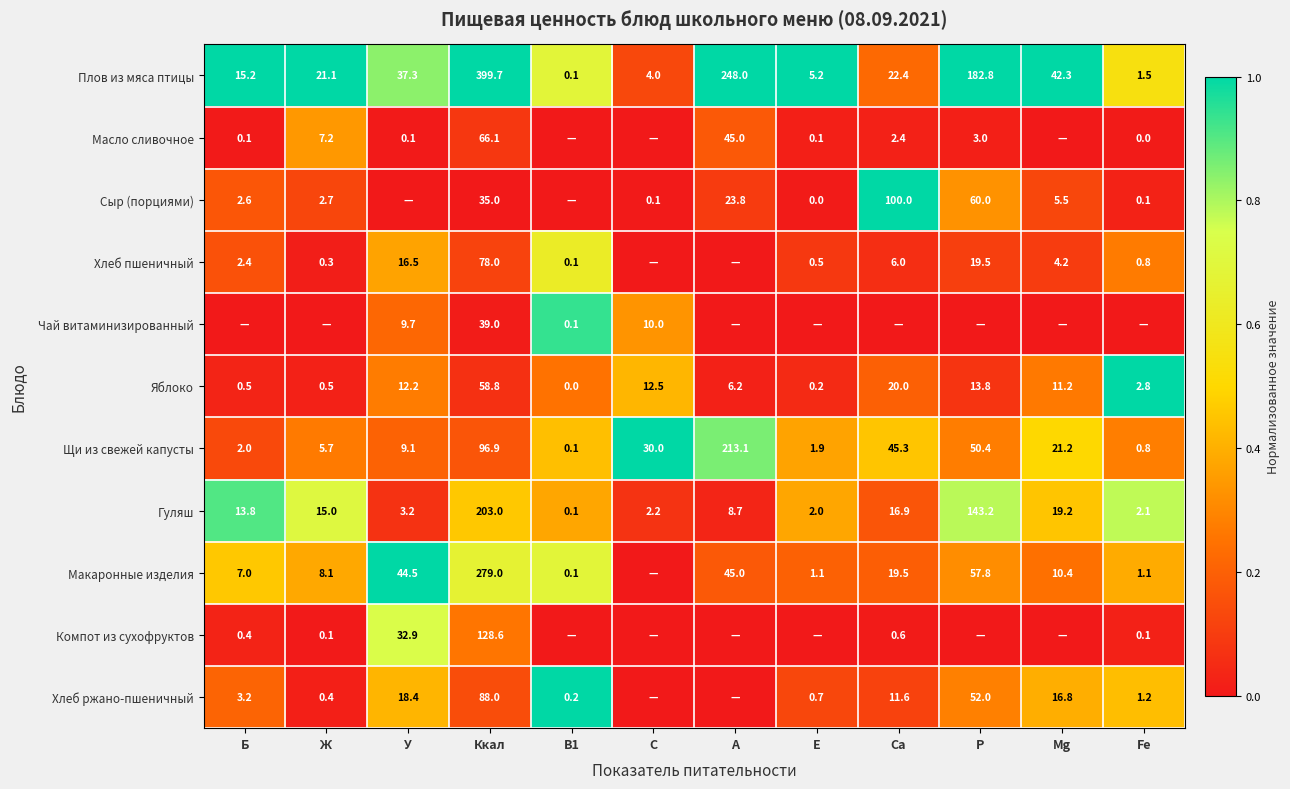

What is the difference between the maximum and minimum values in the Яблоко series?

58.8